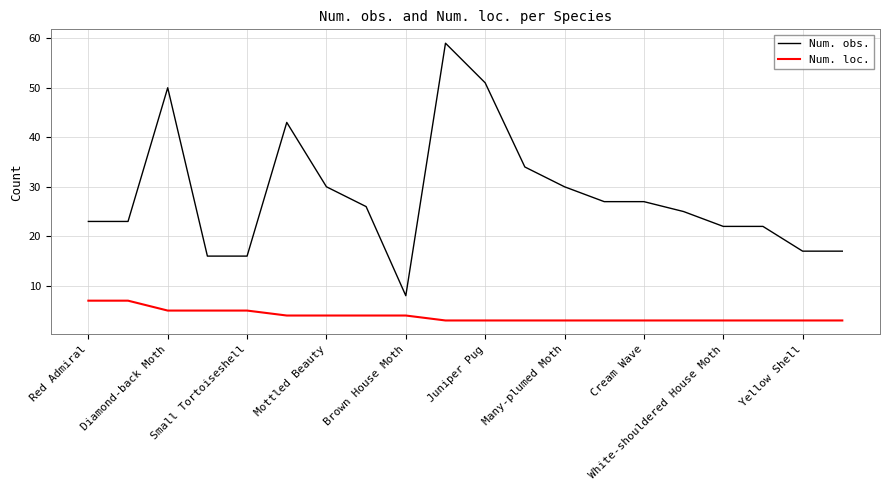

Which series has the widest spread of values?

Num. obs.